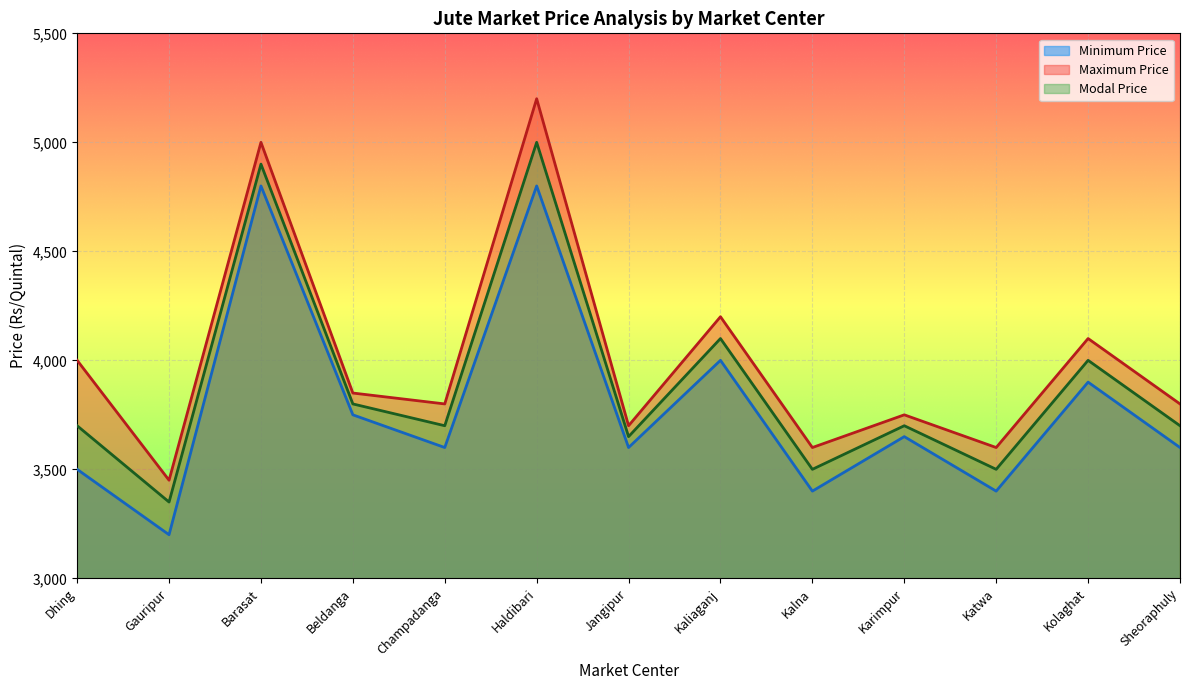

Is it true that Modal Price equals 4902 at Sheoraphuly?

False